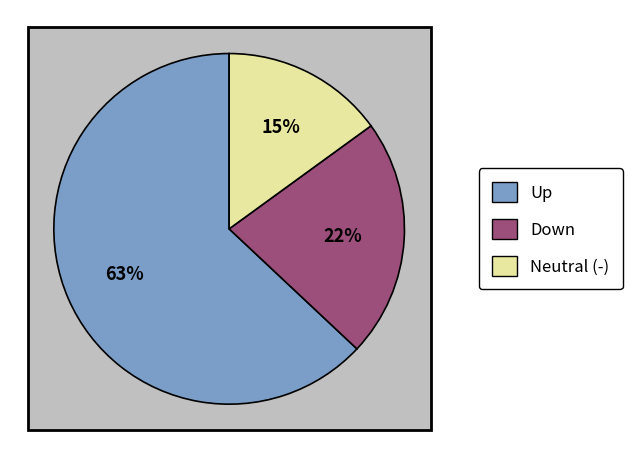

The - slice represents 1% of the pie. True or false?

False